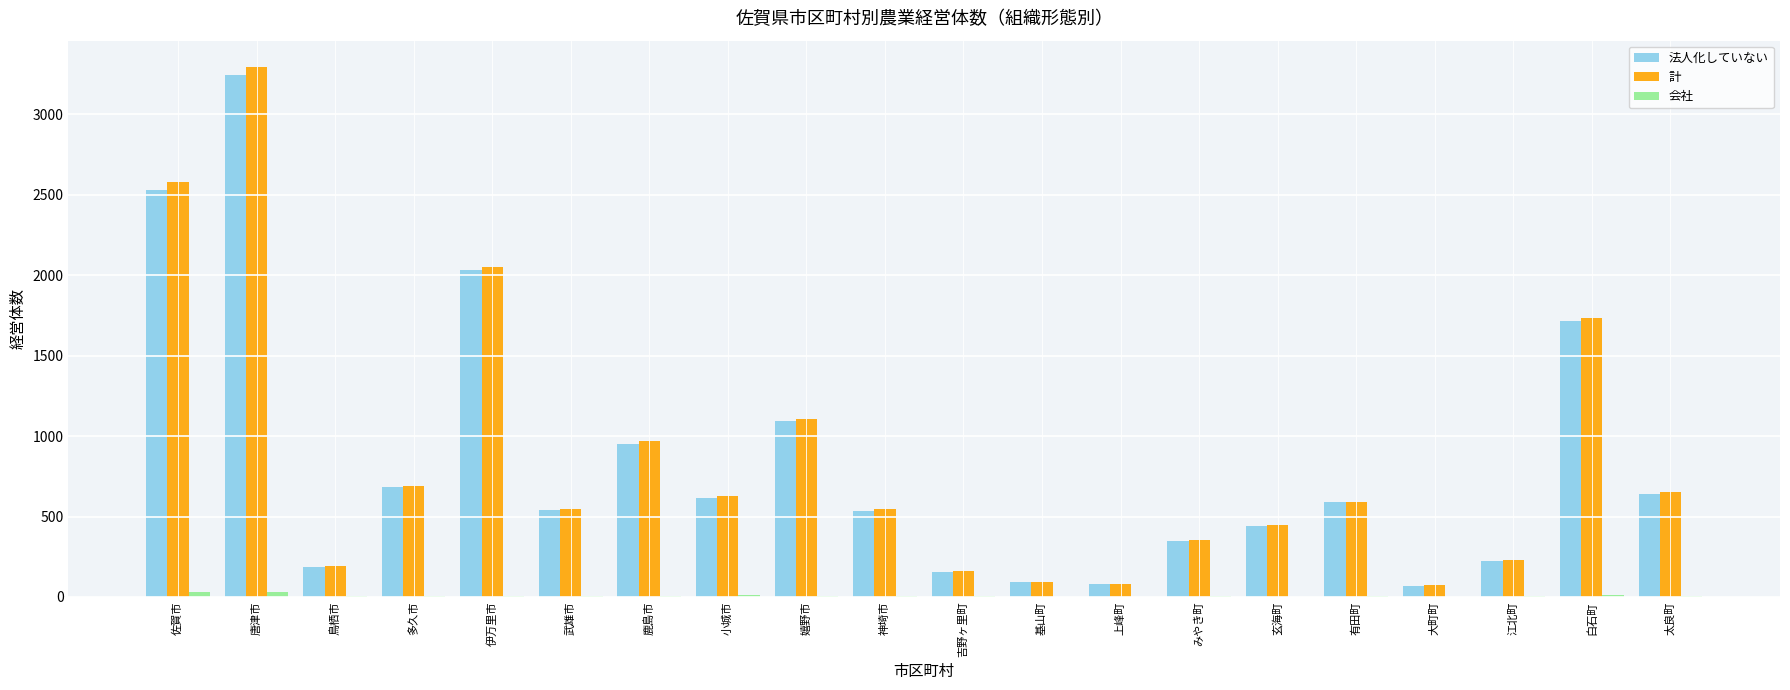

At which label is 法人化していない closest to 1656?

白石町